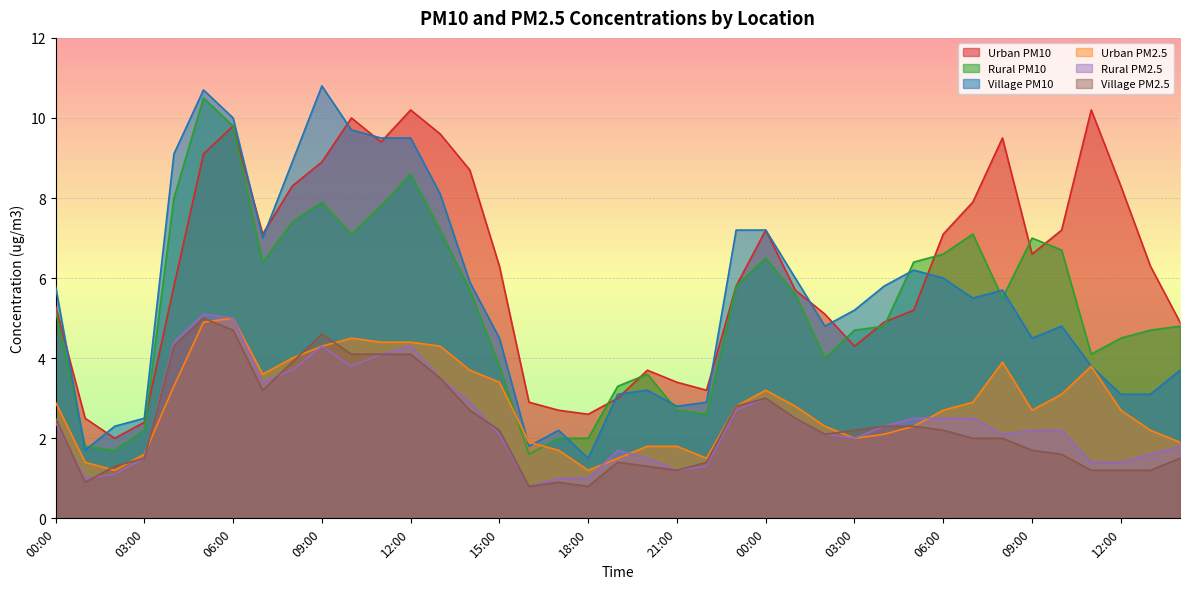

What is the value of the Rural PM10 point at the 4th from the left?

2.2